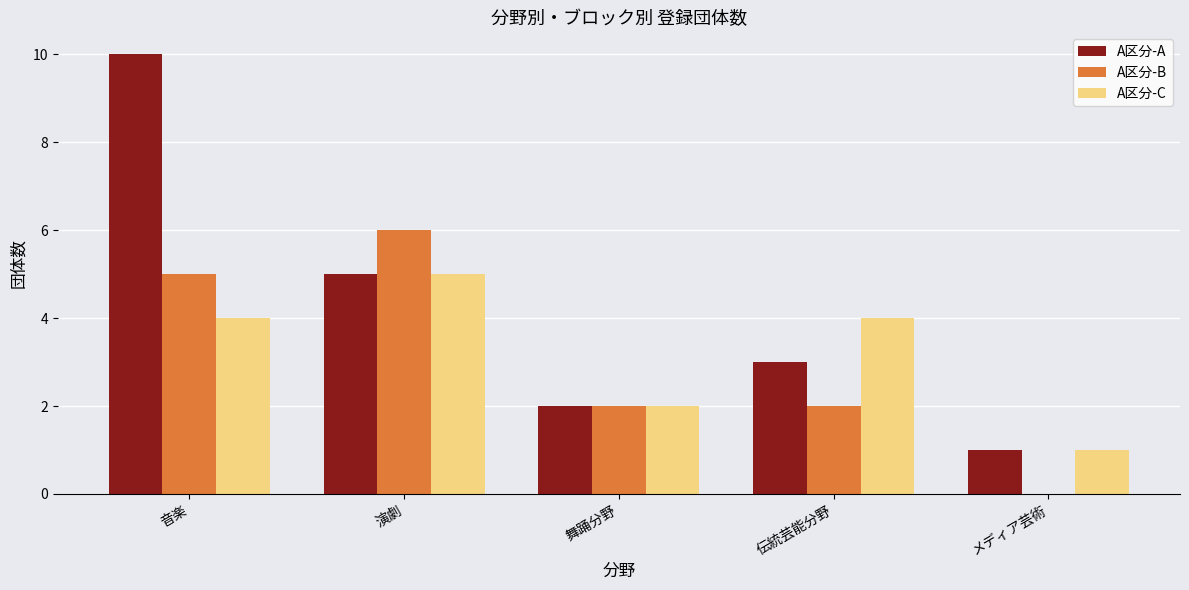

What is the spread (max minus min) of values at メディア芸術?

1